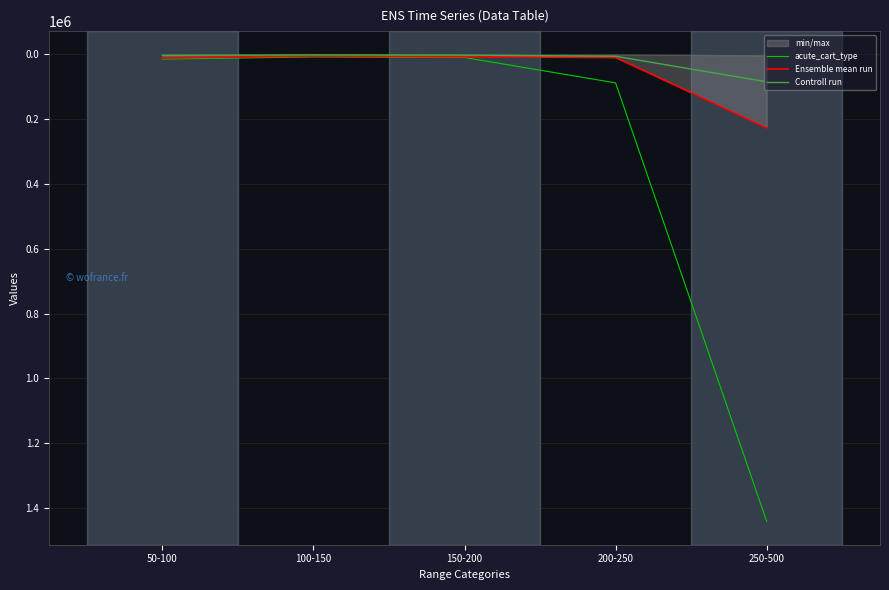

Rank the series at 50-100 from highest to lowest value.

acute_cart_type, Ensemble mean run, Controll run